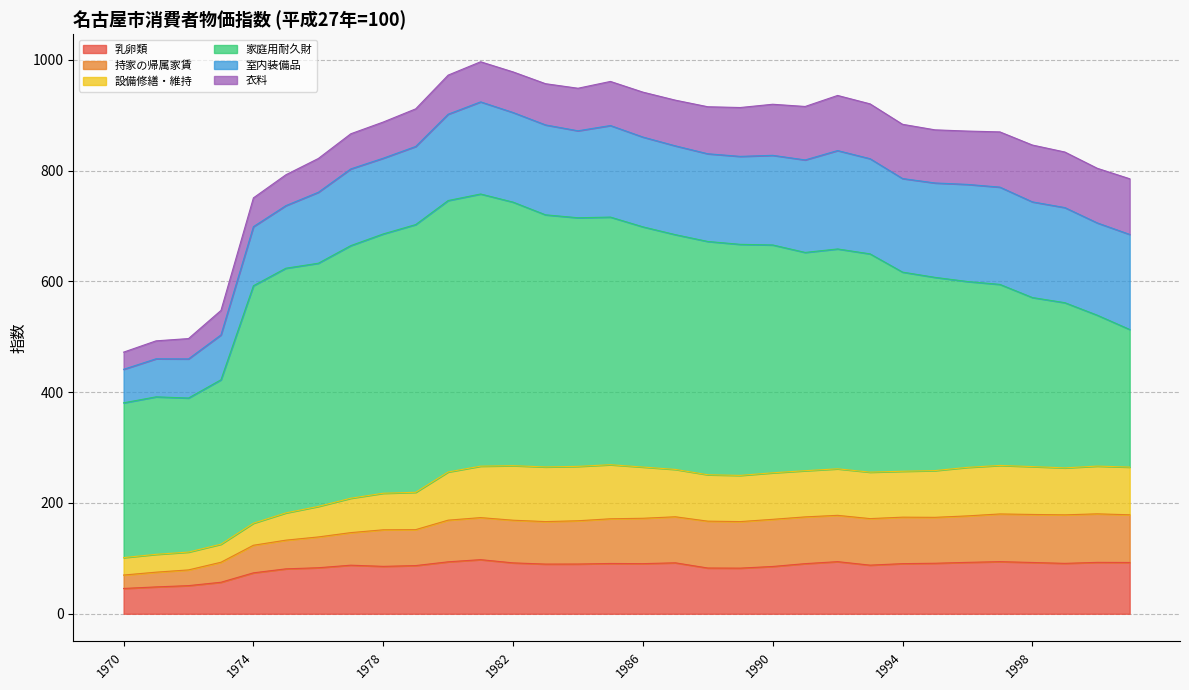

At which category does 乳卵類 reach its first local valley?

1978